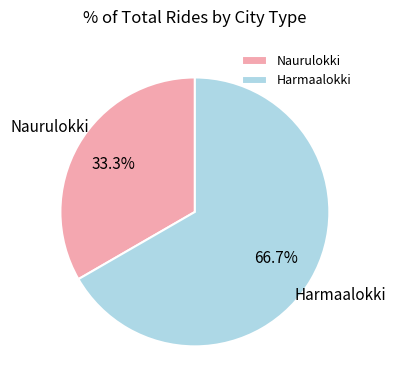

Do Naurulokki and Harmaalokki together represent more than half of the pie?

Yes